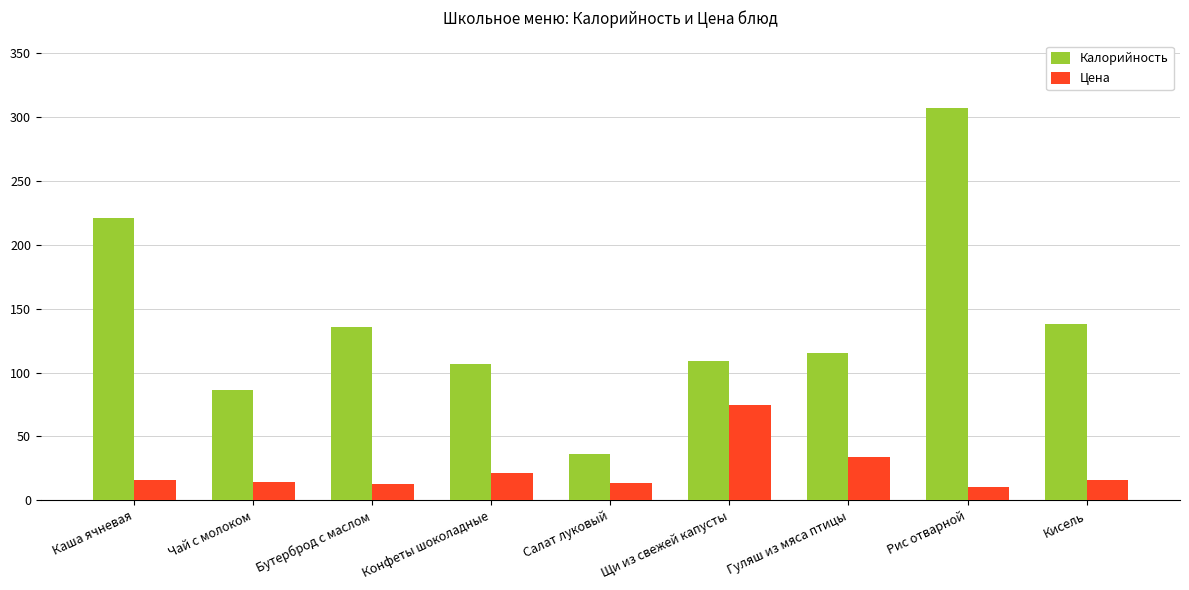

At which label does Цена first exceed 15?

Каша ячневая